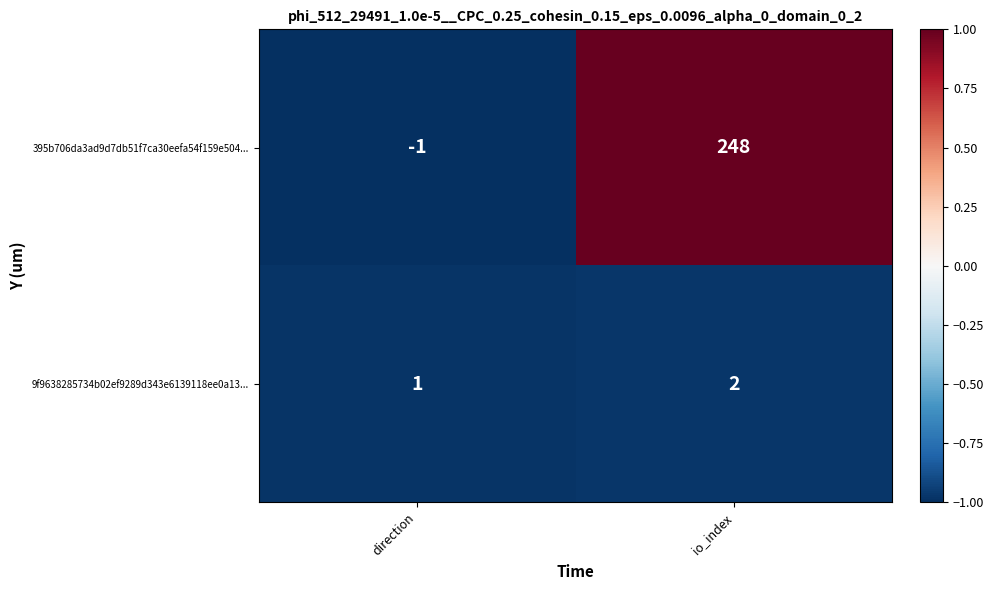

Read the 395b706da3ad9d7db51f7ca30eefa54f159e504... value at io_index, to the nearest 5.

250